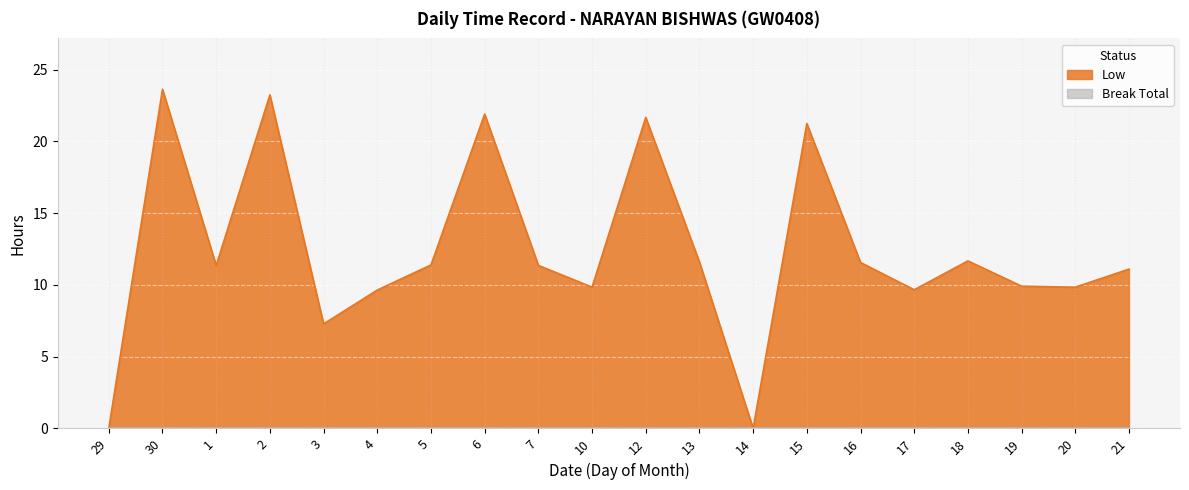

How many lines are shown in the chart?

2